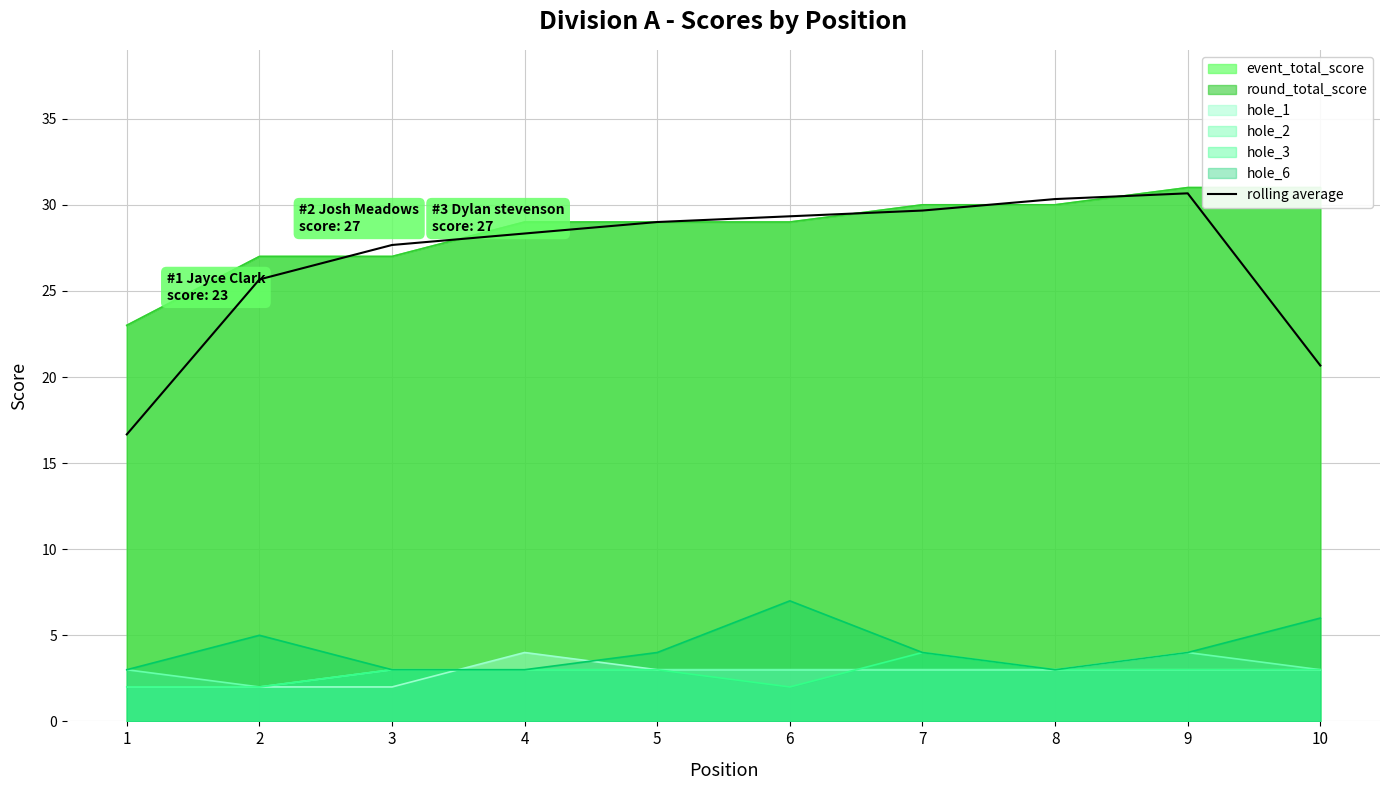

At which label does the data first exceed 29?

6